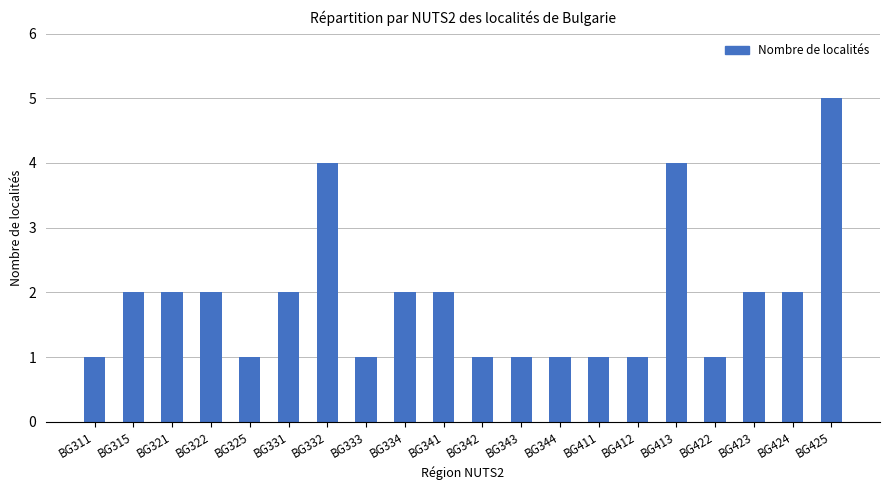

What is the value of the 5th bar from the left?

1